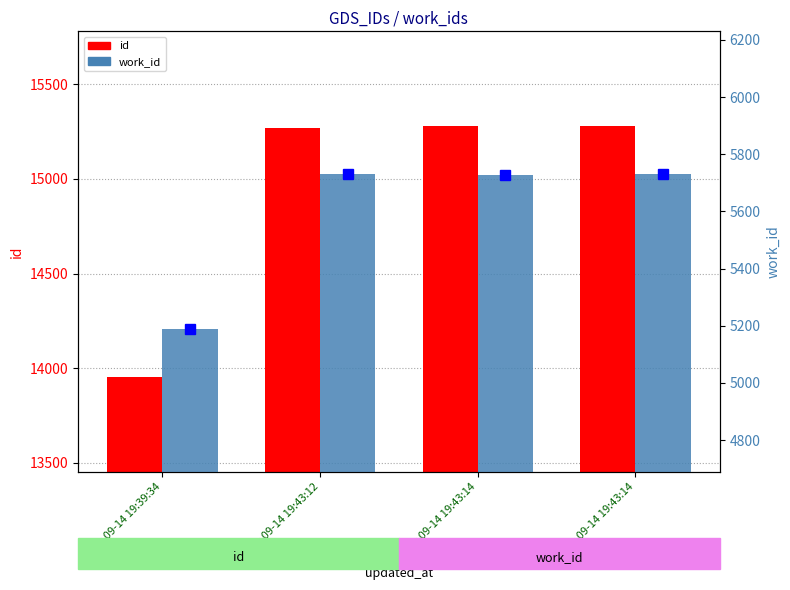

The value of id at 2009-09-14 19:39:34 is 19918. True or false?

False